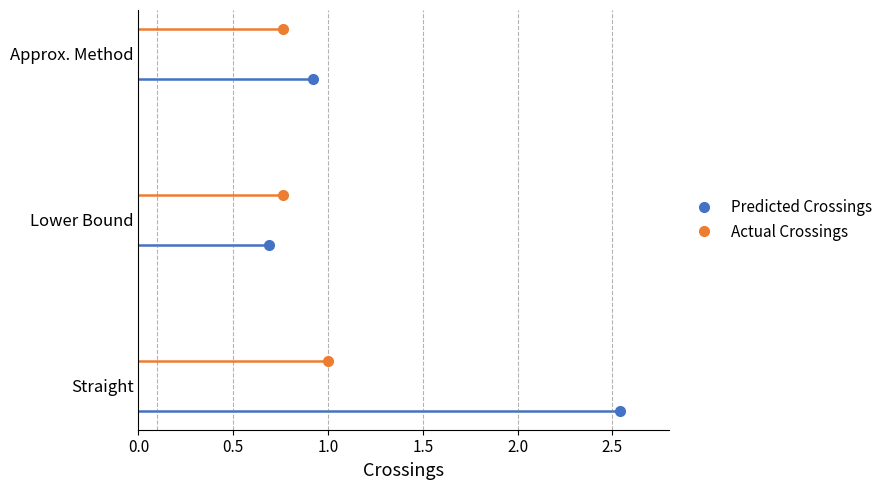

At which label is Predicted Crossings closest to 1?

Approx. Method